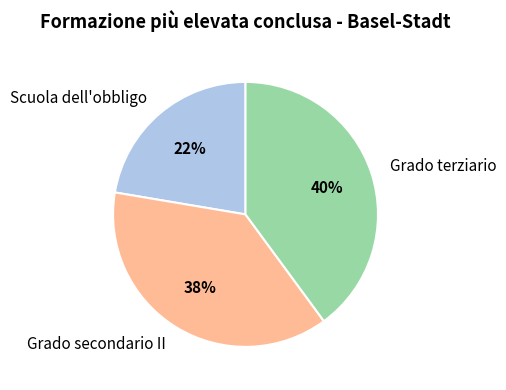

What is the smallest slice in the pie chart?

Scuola dell'obbligo